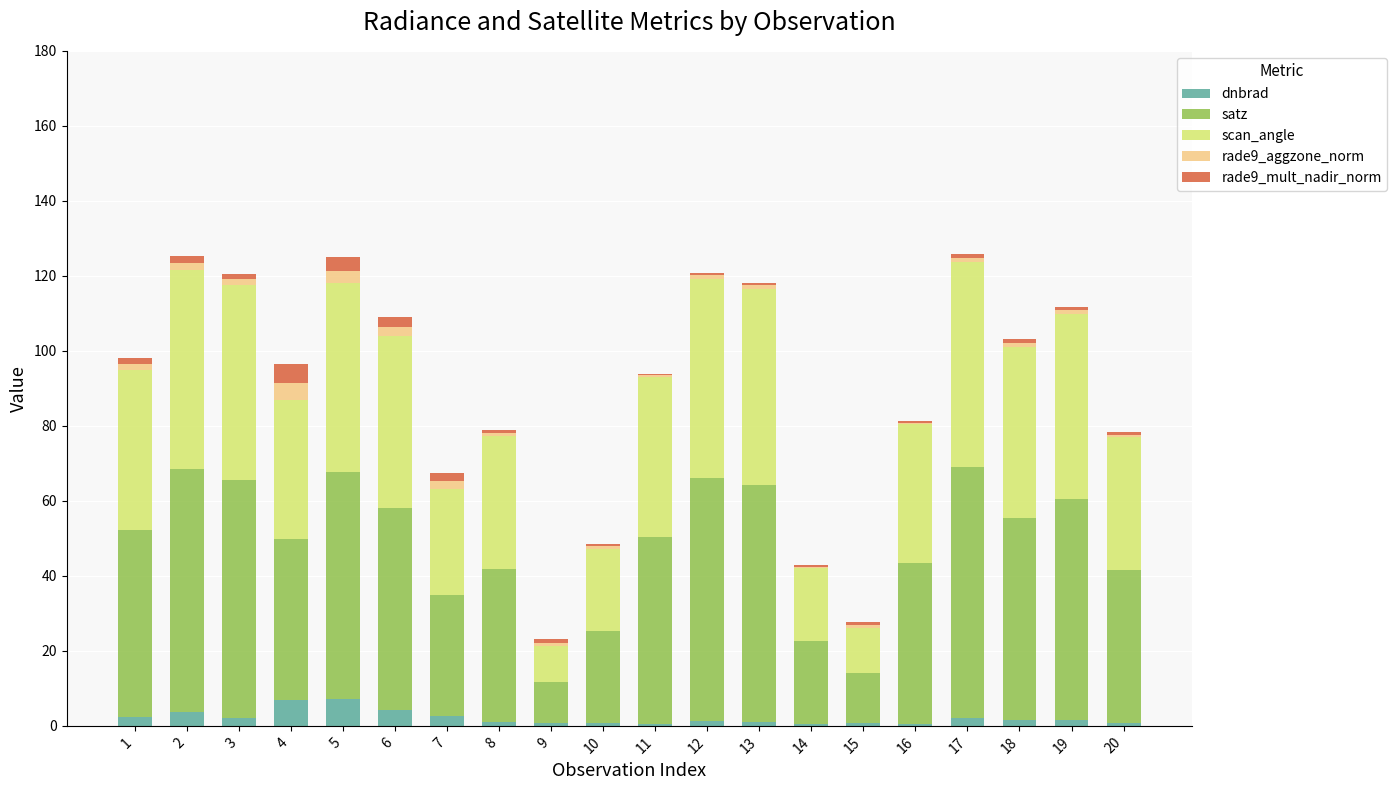

What are all the series names shown in the legend?

dnbrad, satz, scan_angle, rade9_aggzone_norm, rade9_mult_nadir_norm